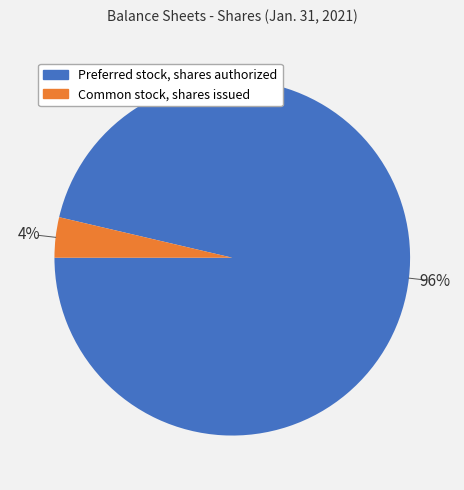

Which has a higher value, Common stock, shares issued or Preferred stock, shares authorized?

Preferred stock, shares authorized